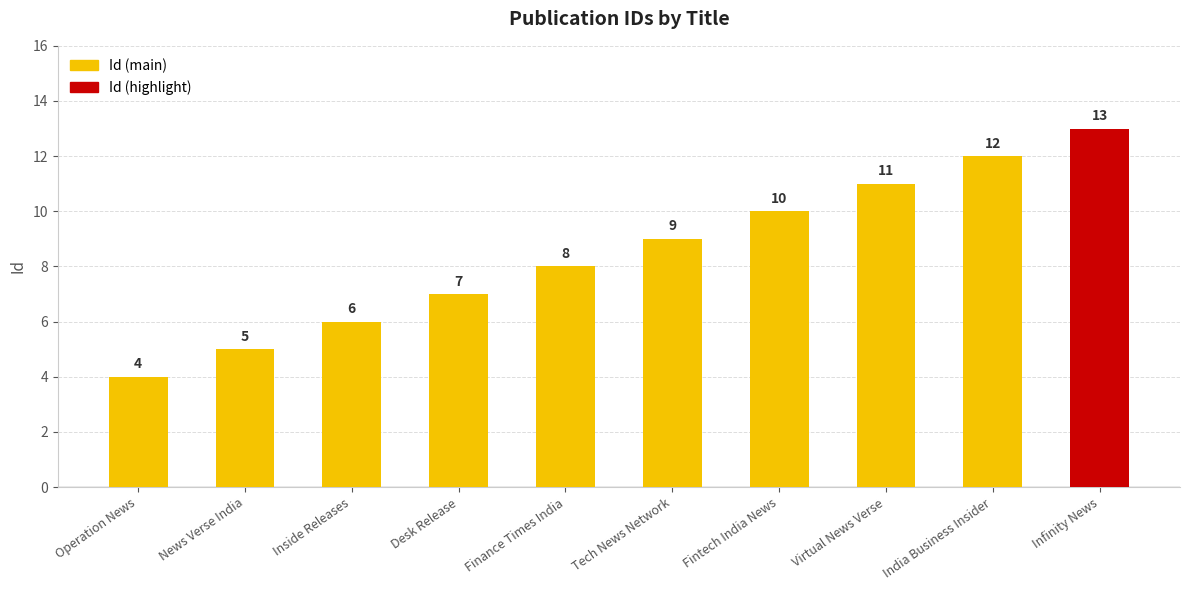

Reading right to left, what are all the values shown in this chart?

Infinity News=13	India Business Insider=12	Virtual News Verse=11	Fintech India News=10	Tech News Network=9	Finance Times India=8	Desk Release=7	Inside Releases=6	News Verse India=5	Operation News=4